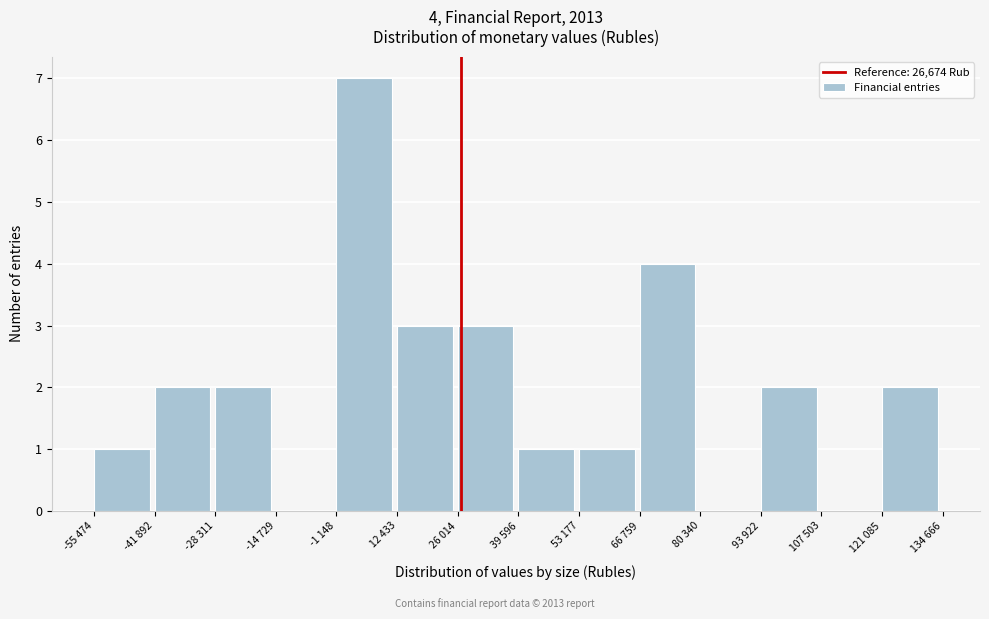

Reading left to right, what are all the values shown in this chart?

-55 474=1	-41 892=2	-28 311=2	-14 729=0	-1 148=7	12 433=3	26 014=3	39 596=1	53 177=1	66 759=4	80 340=0	93 922=2	107 503=0	121 085=2